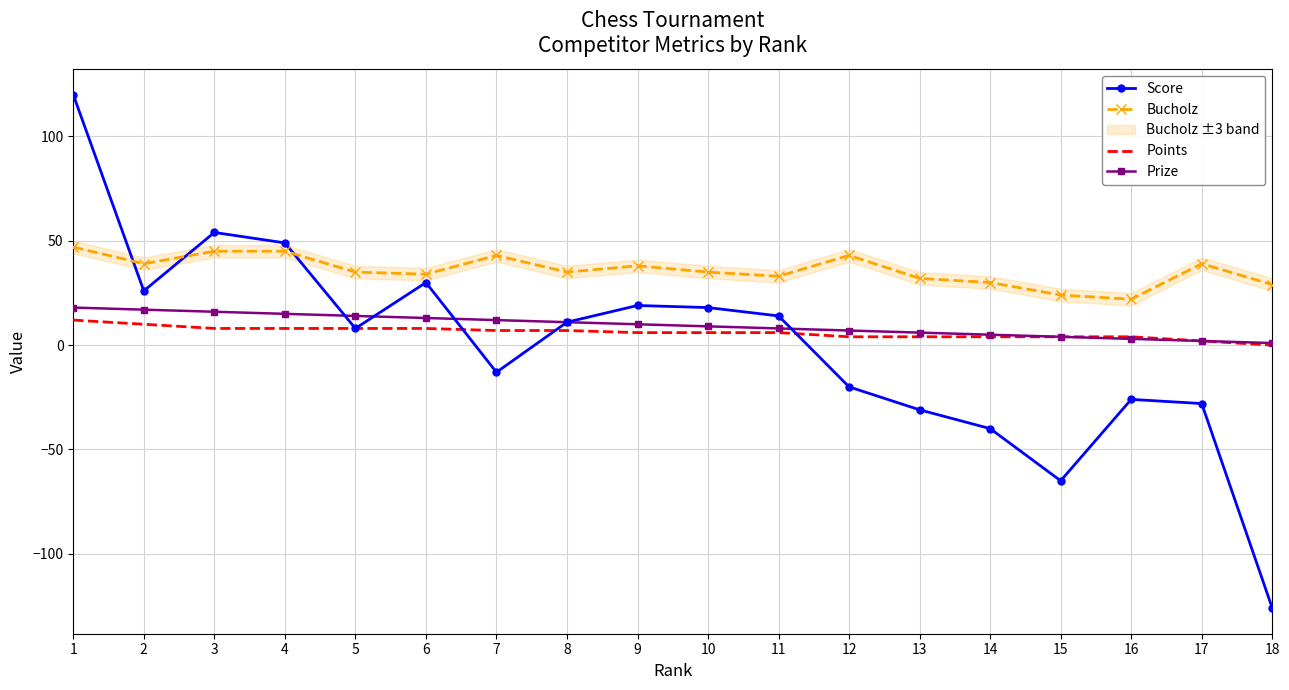

Reading left to right, what are all the values shown in this chart?

Score: 120	26	54	49	8	30	-13	11	19	18	14	-20	-31	-40	-65	-26	-28	-126
Bucholz: 47	39	45	45	35	34	43	35	38	35	33	43	32	30	24	22	39	29
Points: 12	10	8	8	8	8	7	7	6	6	6	4	4	4	4	4	2	0
Prize: 18	17	16	15	14	13	12	11	10	9	8	7	6	5	4	3	2	1